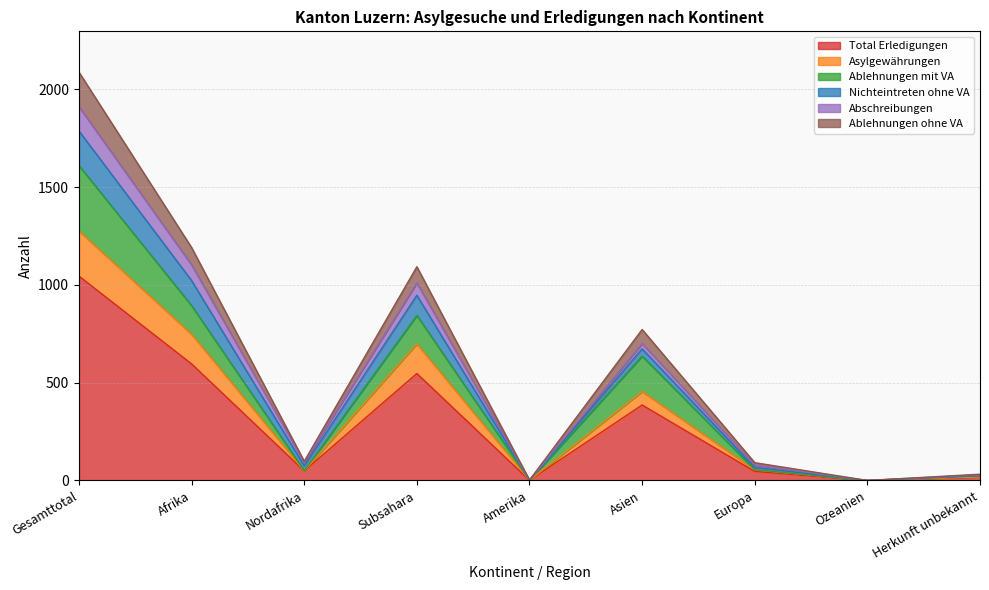

What are all the series names shown in the legend?

Total Erledigungen, Asylgewährungen, Ablehnungen mit VA, Nichteintreten ohne VA, Abschreibungen, Ablehnungen ohne VA